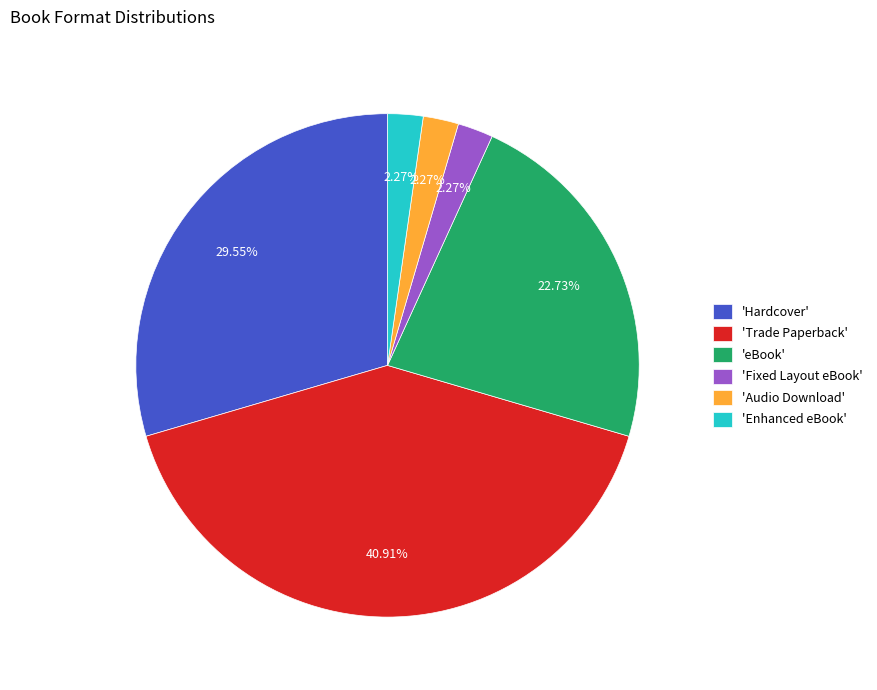

Is the sum of 'Hardcover' and 'Audio Download' greater than half?

No